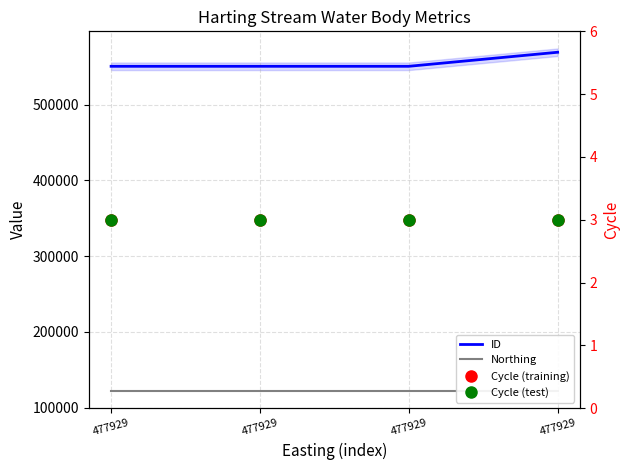

What is the difference between the highest and lowest values at 477929?

550681